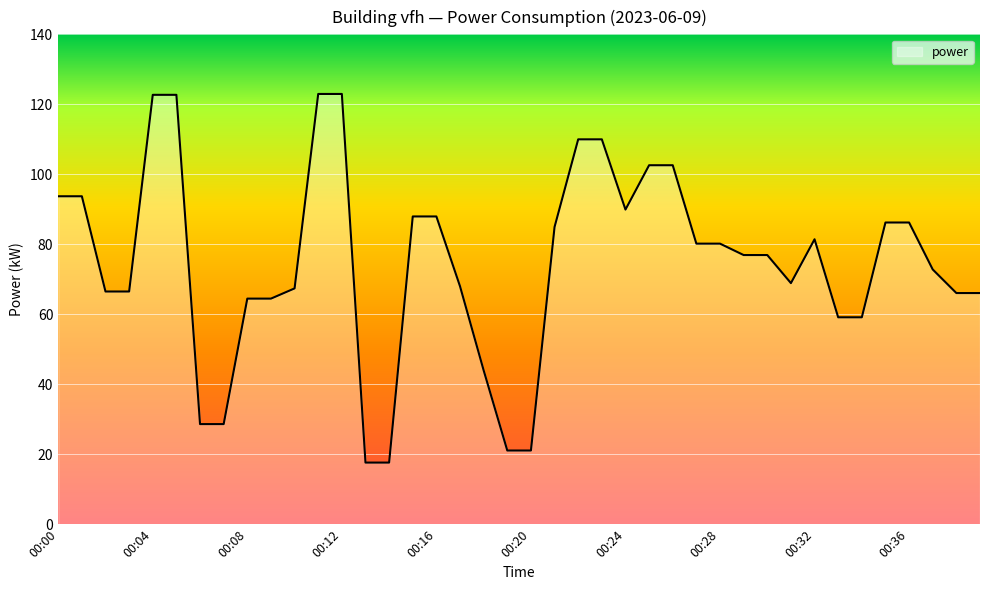

What is the greatest value displayed?

123.0